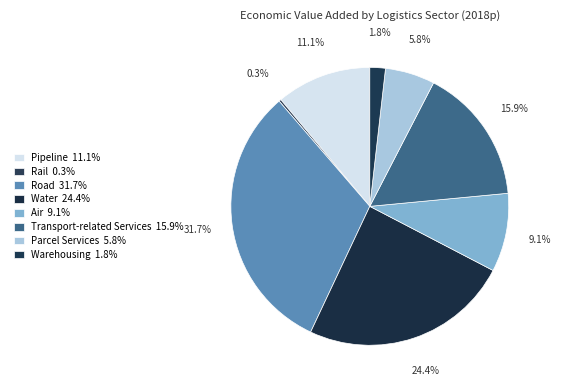

To the nearest percent, what percentage of the pie is Transport-related Services?

16%